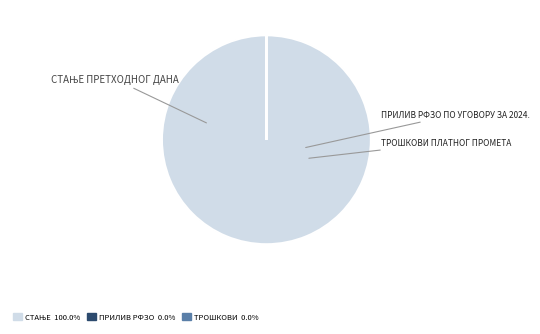

To the nearest percent, what is the difference between the largest and smallest slice percentages?

100%